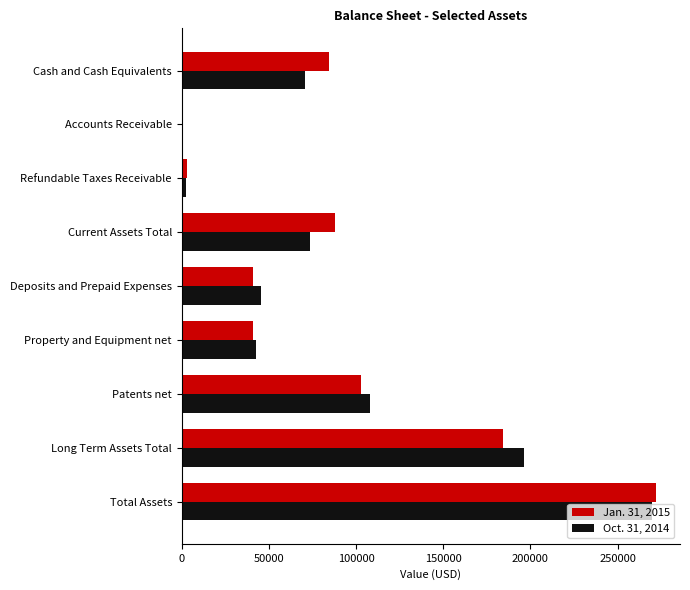

The Oct. 31, 2014 series shows 113609 at Total Assets. True or false?

False